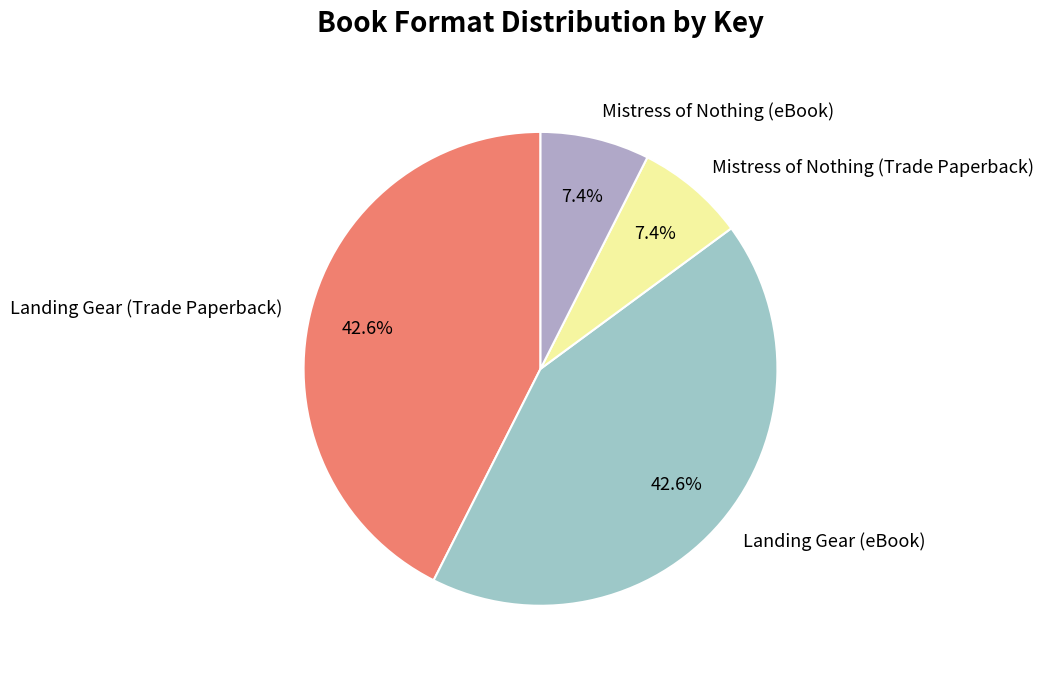

To the nearest percent, what is the combined percentage of Landing Gear (eBook) and Mistress of Nothing (eBook)?

50%